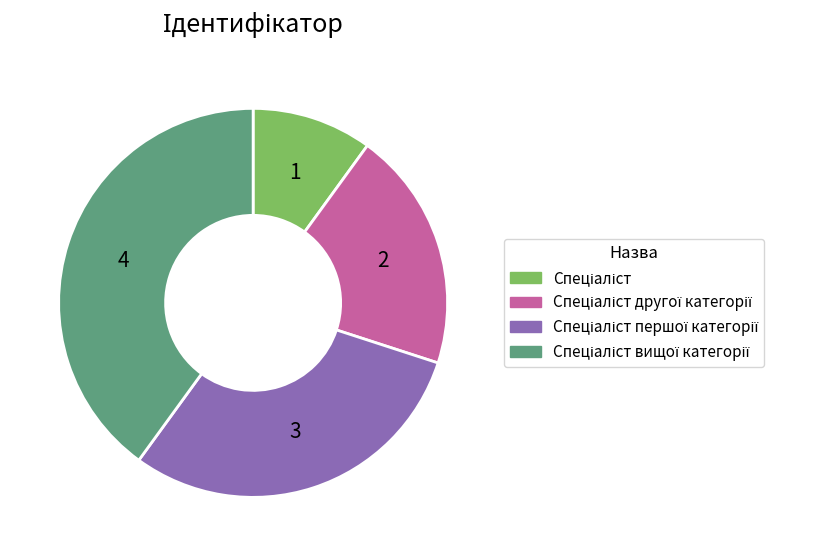

Is there a majority slice in this chart?

No